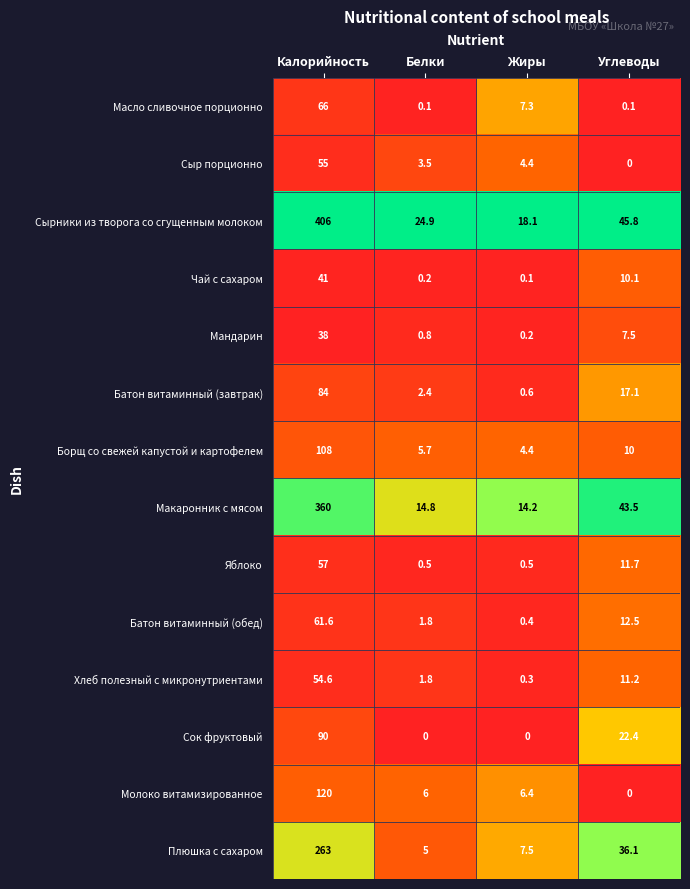

Which series has the largest range (max minus min)?

Сырники из творога со сгущенным молоком